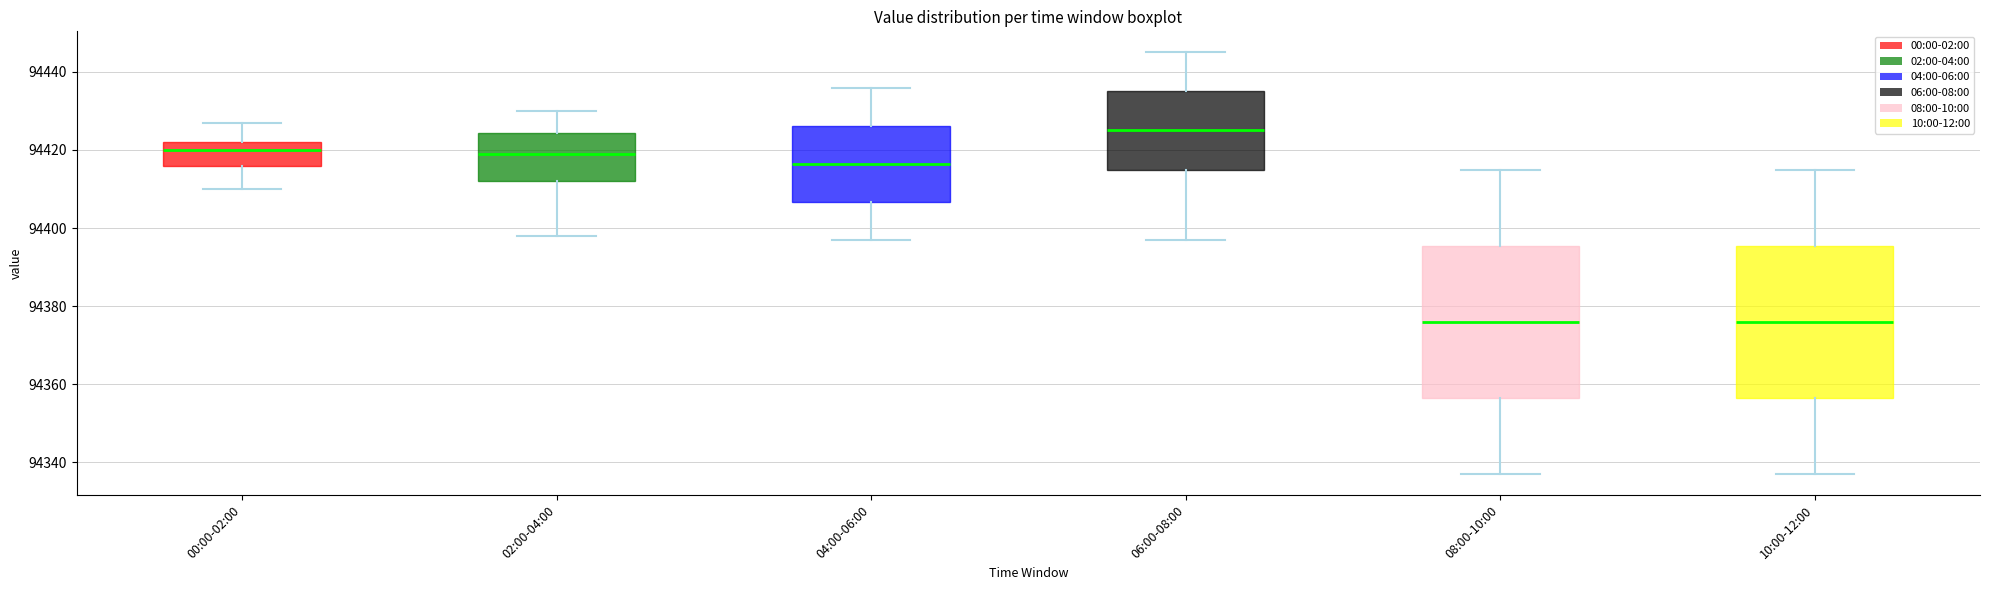

Where does the median line of the box for 10:00-12:00 sit on the y-axis? The values are not printed on the chart, so give them approximately, as read against the axis.

94376